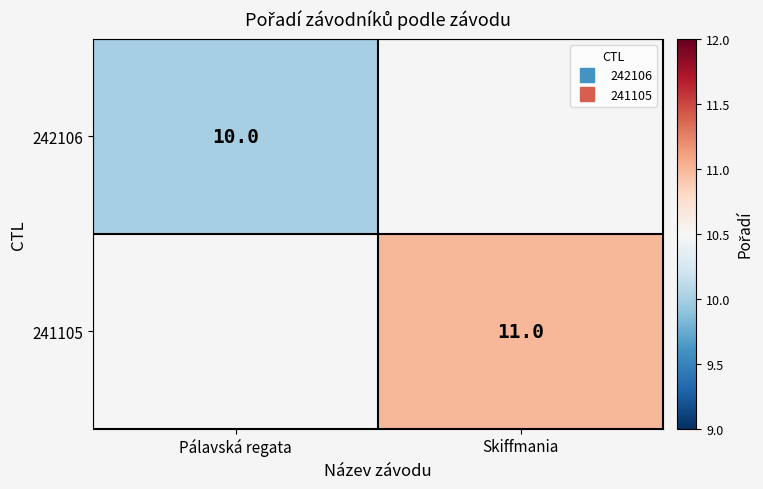

List the series in order of their peak value, lowest first.

242106, 241105